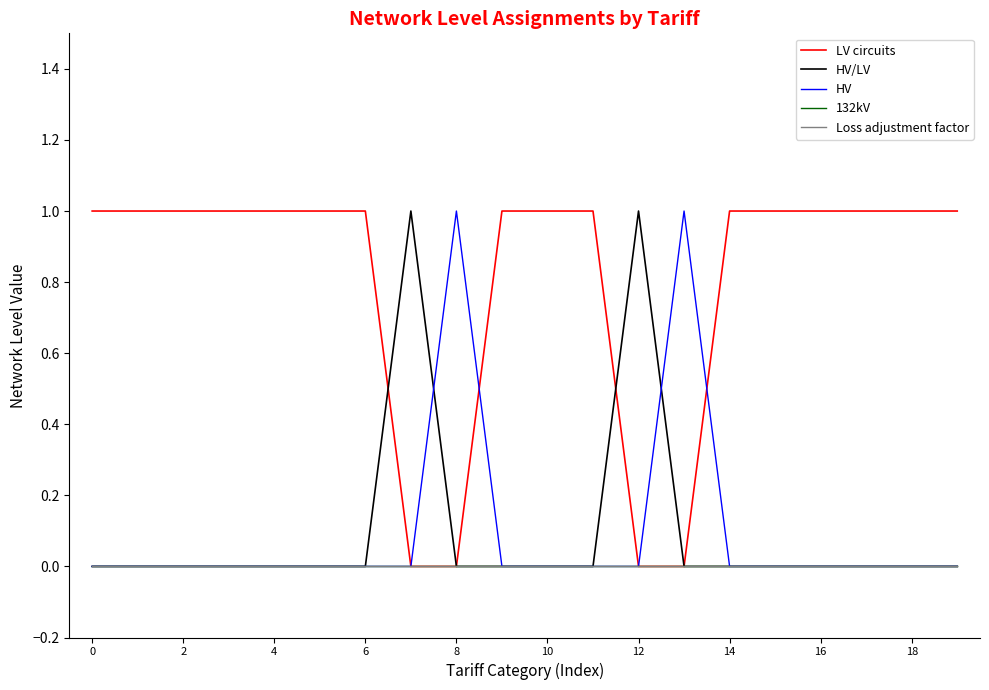

True or false: 132kV and HV cross at least once.

False